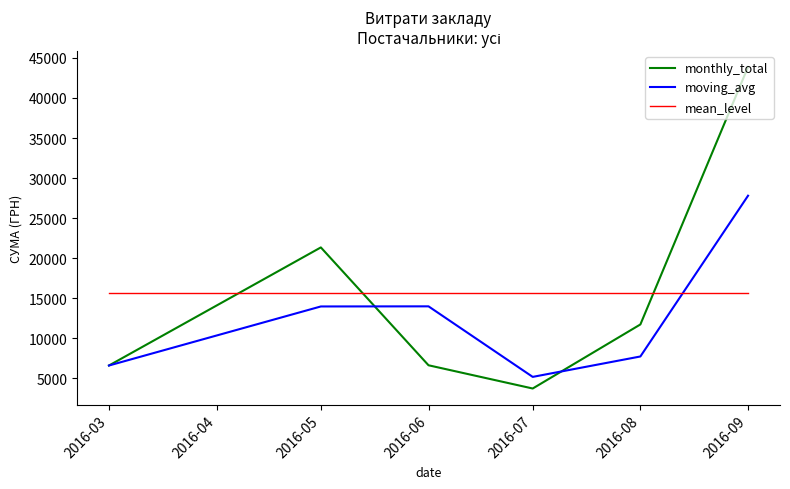

At which label is monthly_total closest to 23805?

2016-05